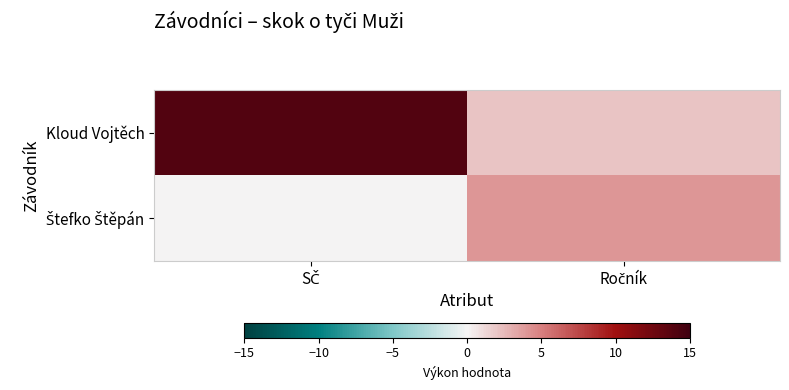

At which category is the sum across all series the highest?

SČ